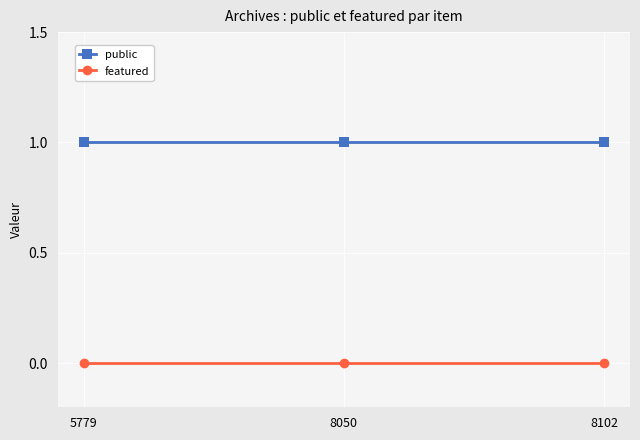

Reading left to right, list all the values displayed in this chart.

public: 1	1	1
featured: 0	0	0